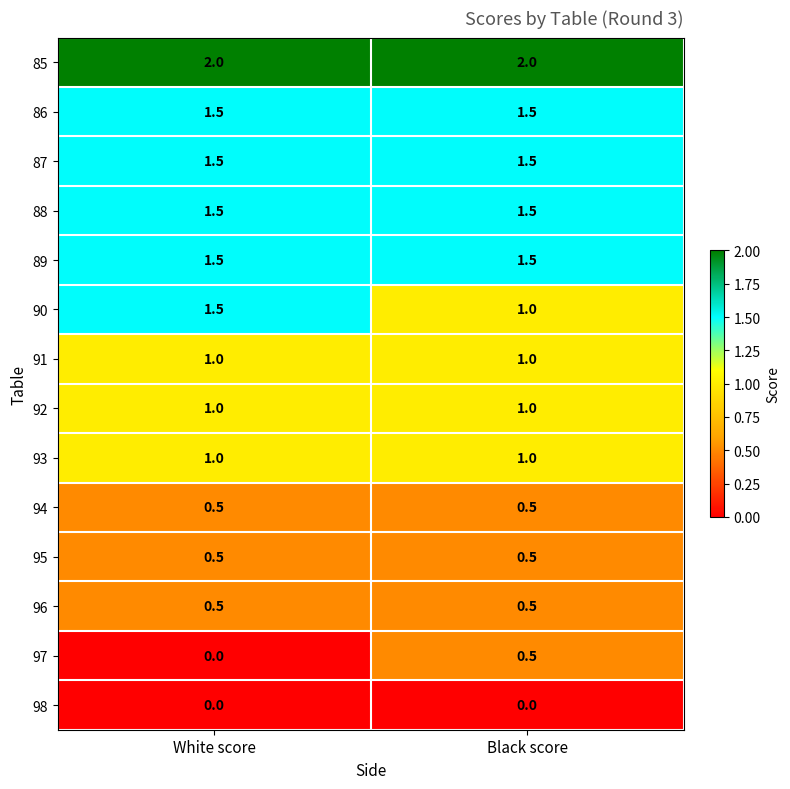

What is the minimum value for 91?

1.0